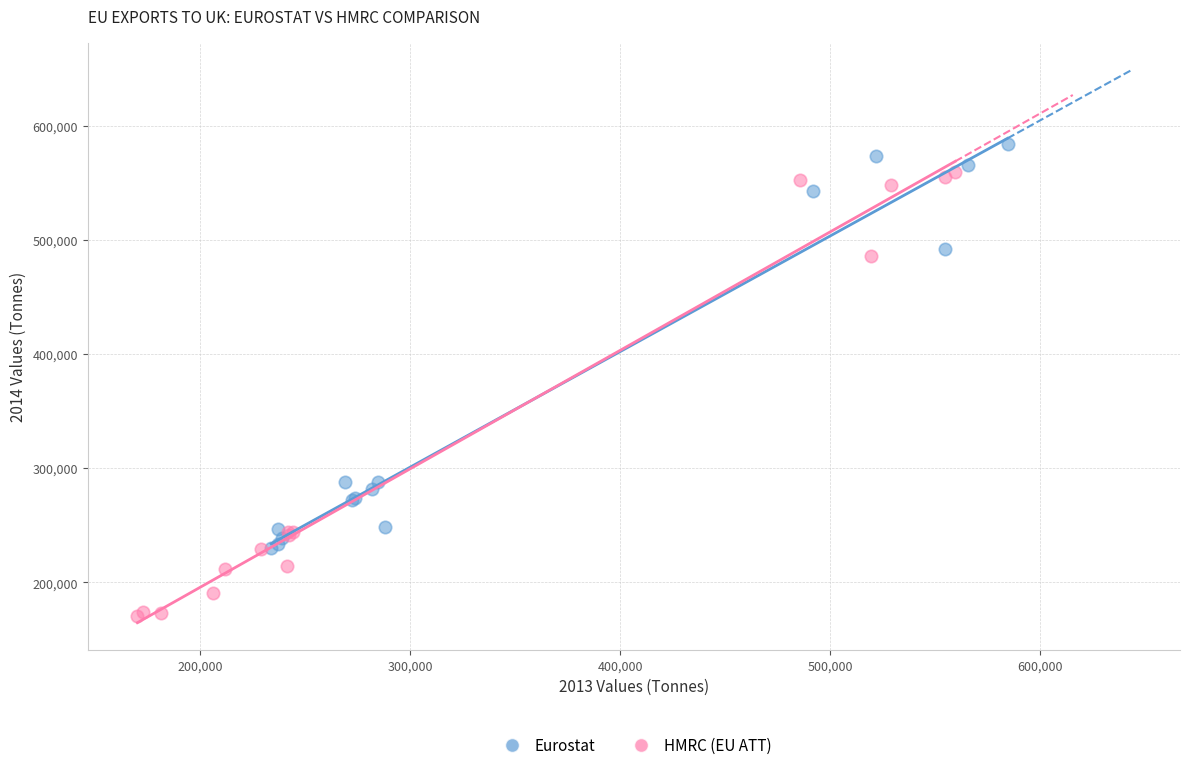

Which series has the largest Y range (max minus min)?

HMRC (EU ATT)